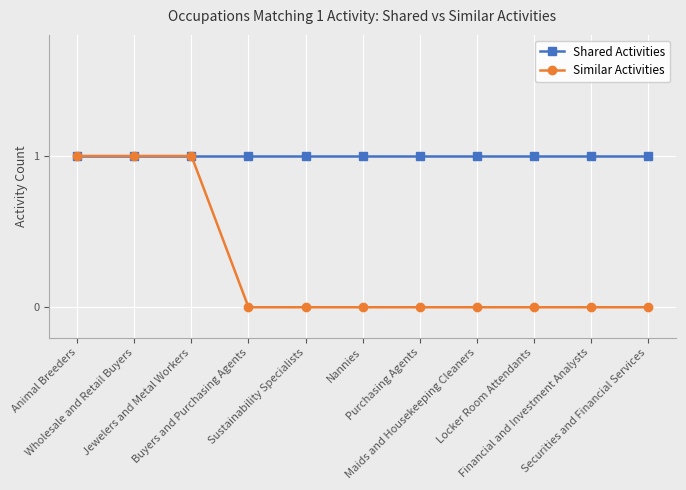

Rank the series by their average value, from highest to lowest.

Shared Activities, Similar Activities